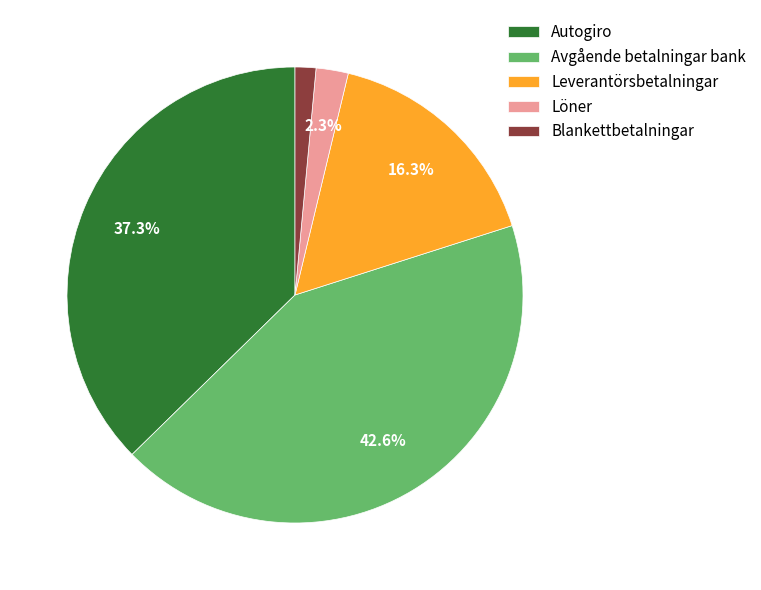

How many segments does this pie chart have?

5